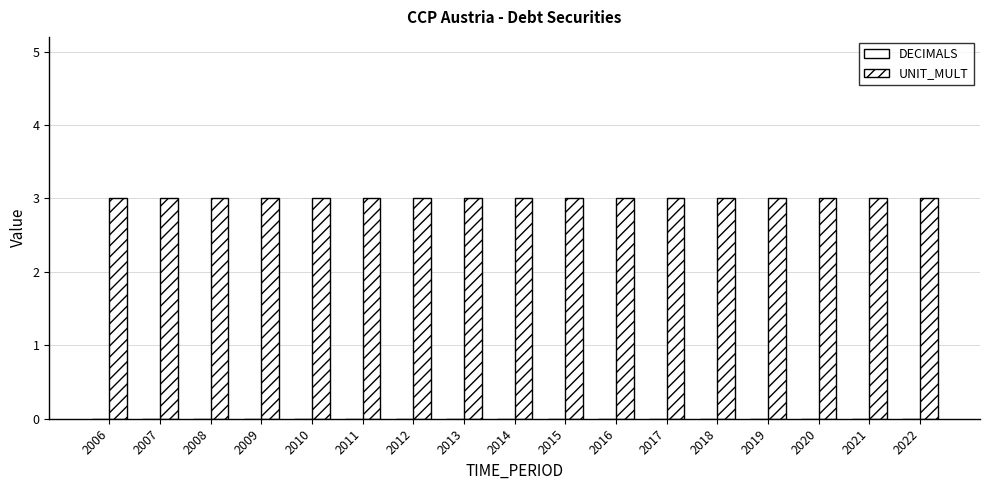

What value does the UNIT_MULT series have at 2020?

3